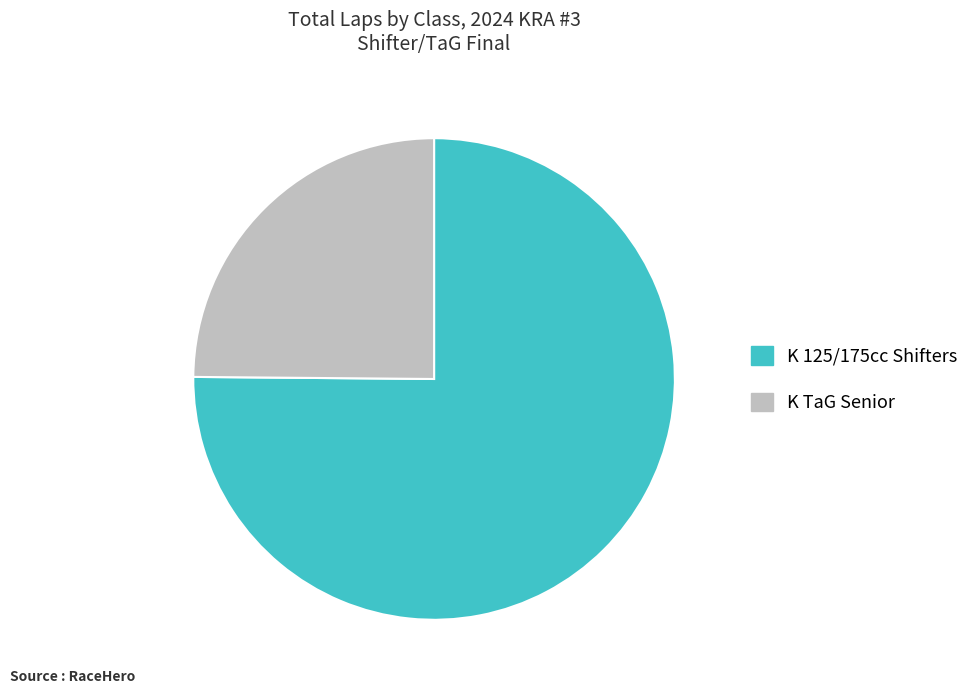

Which category has the smallest portion of the pie?

K TaG Senior